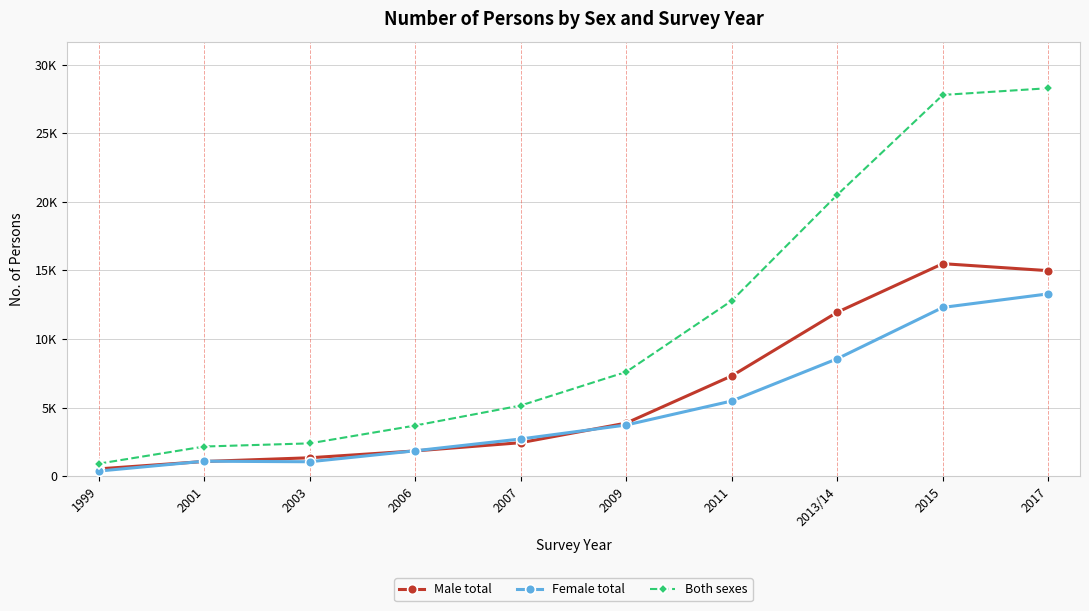

What is the sum of the Both sexes values at 2007 and 2017?

33430